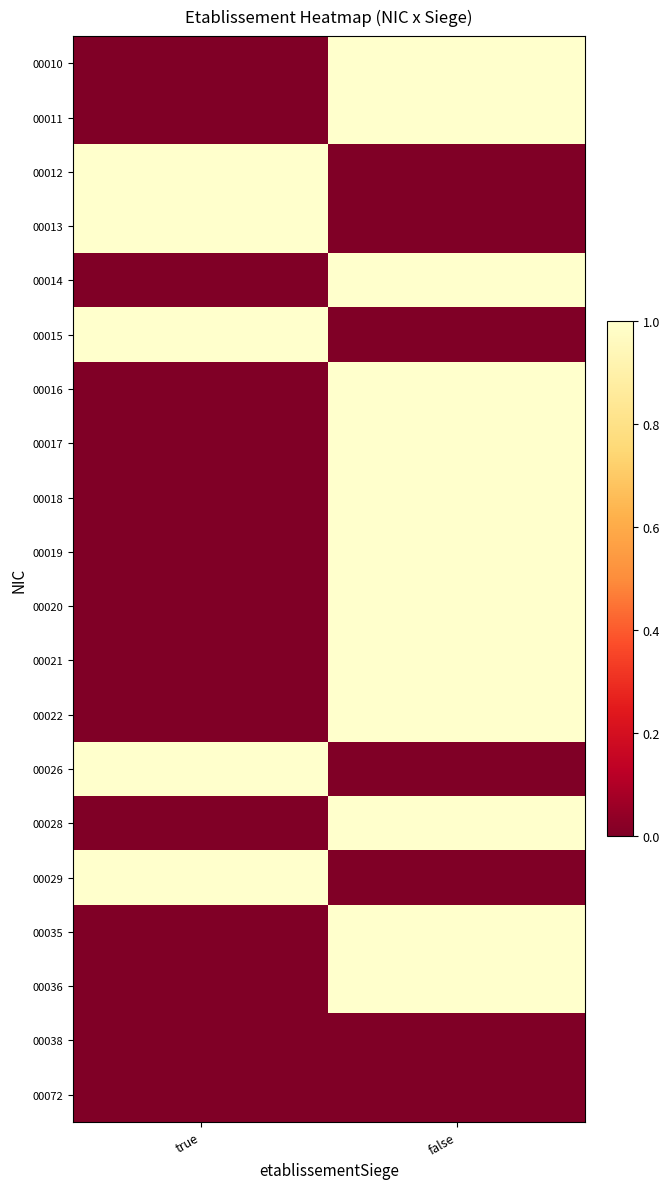

Between true and false, which series saw the biggest shift?

00010